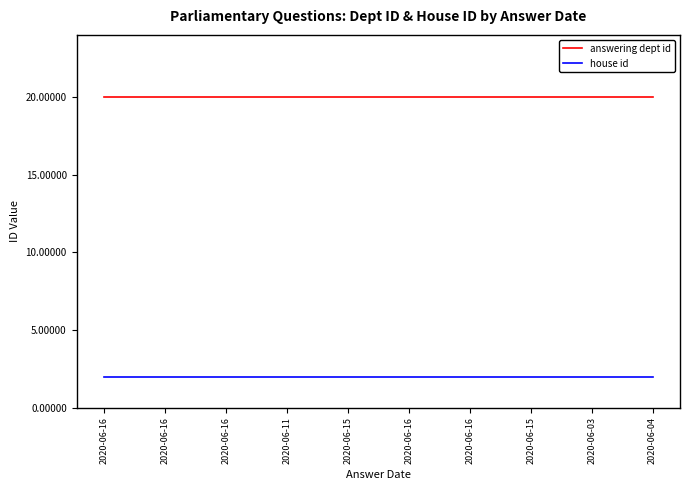

True or false: house id has more than 1 points higher than both neighbors.

False